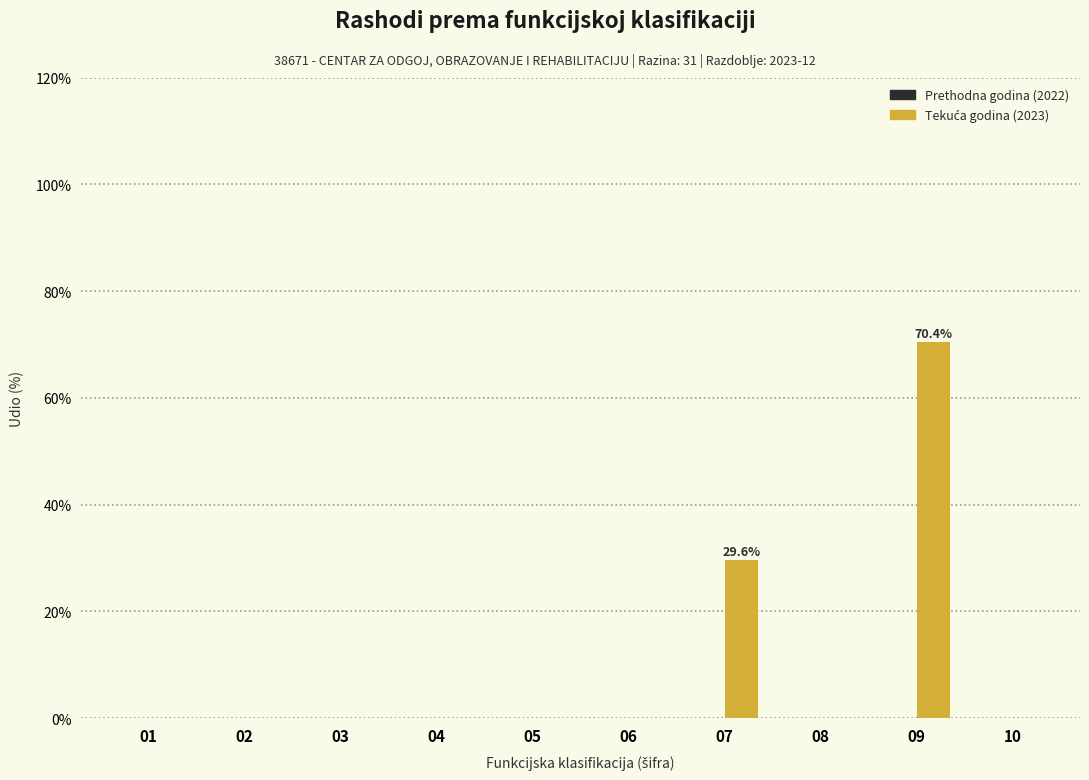

What is the sum of all values?

100.0